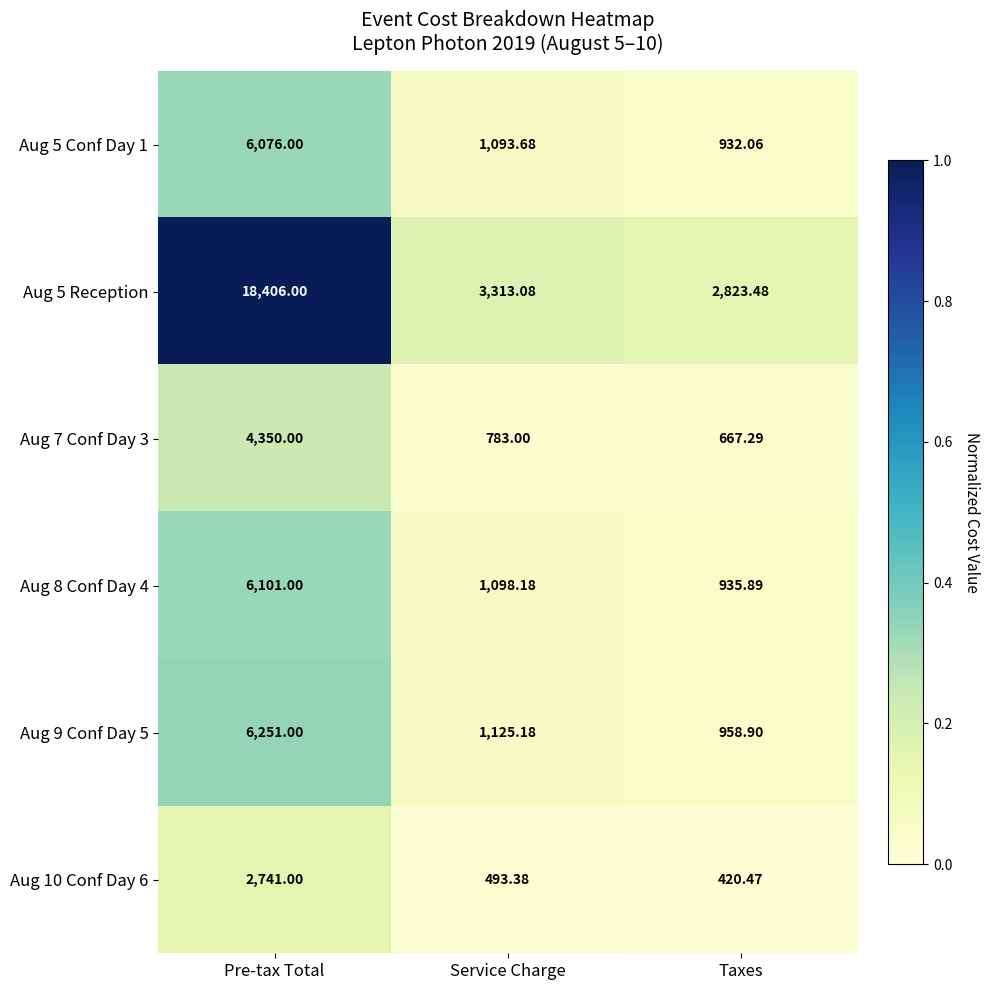

Rank the categories by Aug 5 Reception value from lowest to highest.

Taxes, Service Charge, Pre-tax Total